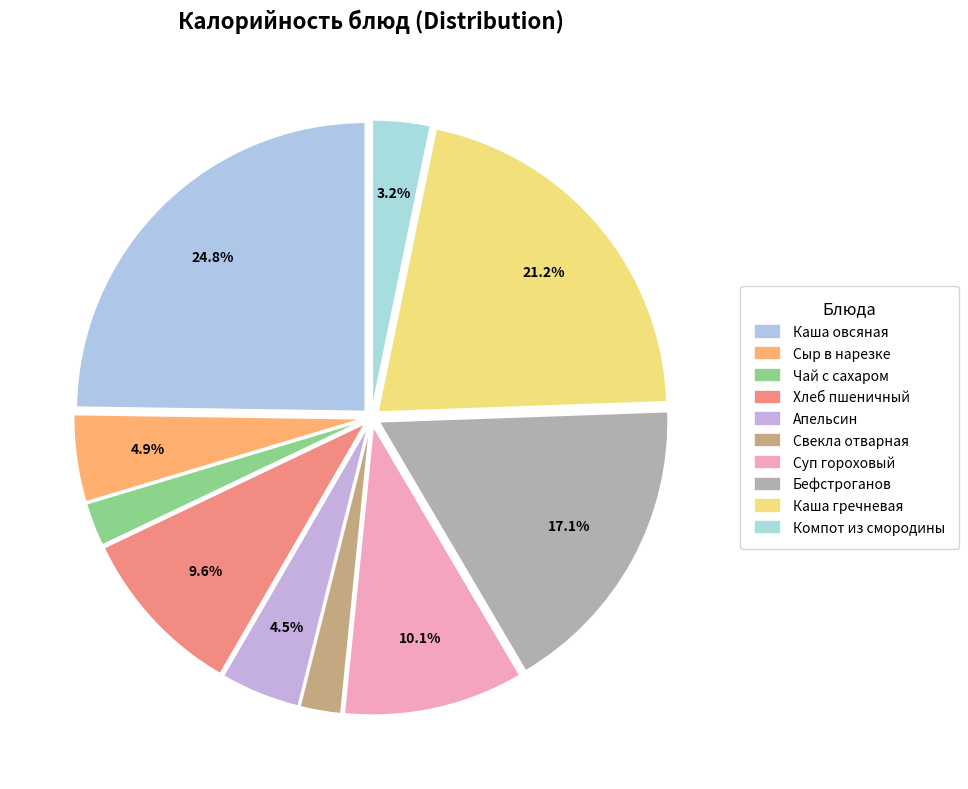

The Хлеб пшеничный slice represents 10% of the pie. True or false?

True